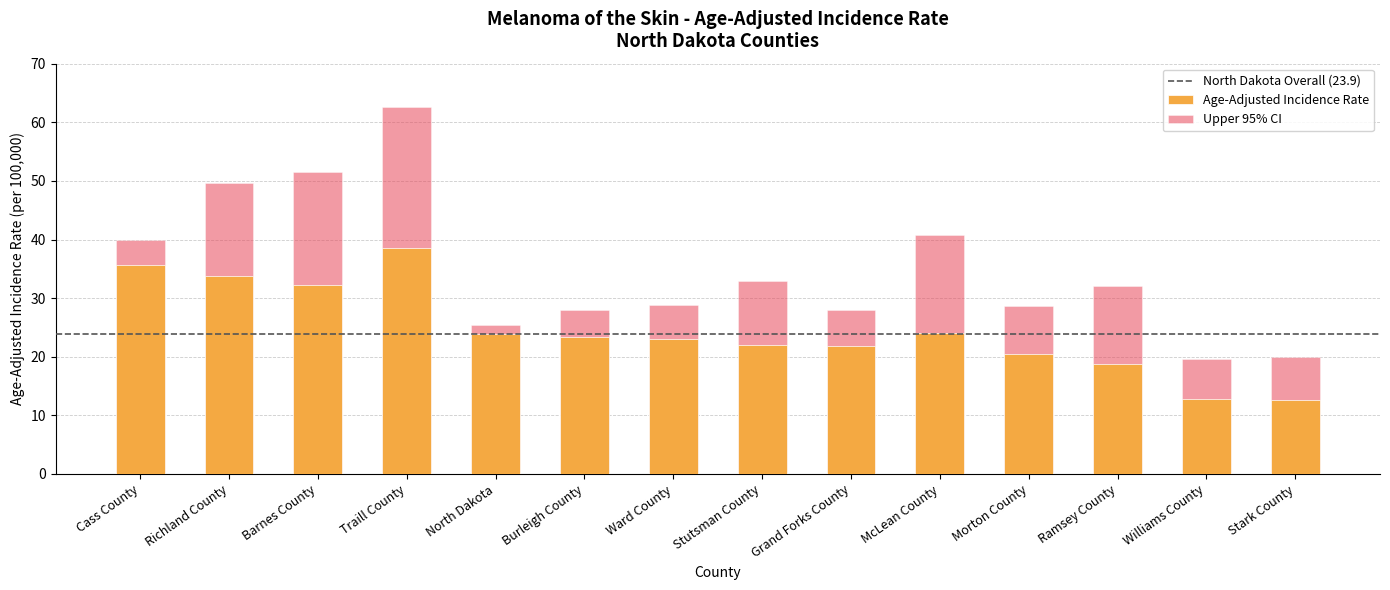

True or false: Age-Adjusted Incidence Rate has a value of 29.3 at Grand Forks County.

False